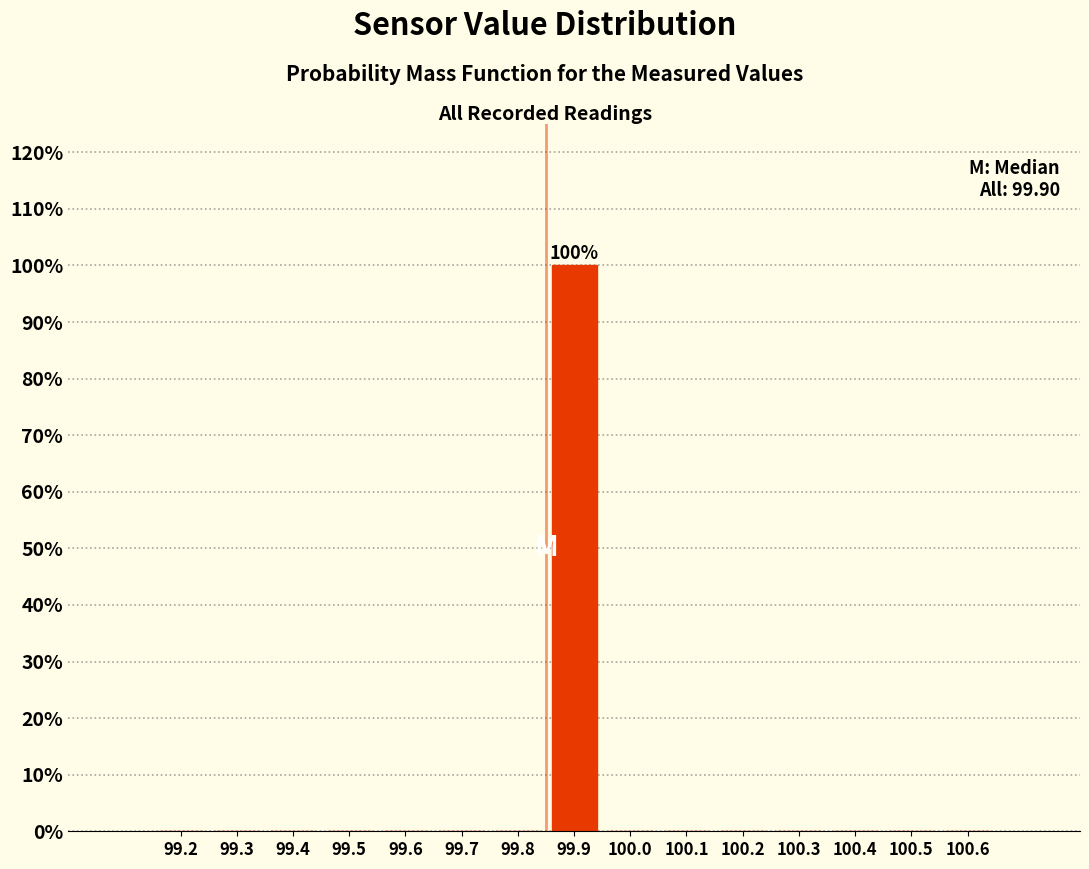

Reading right to left, extract all data points from this chart.

100.6=0	100.5=0	100.4=0	100.3=0	100.2=0	100.1=0	100.0=0	99.9=100	99.8=0	99.7=0	99.6=0	99.5=0	99.4=0	99.3=0	99.2=0